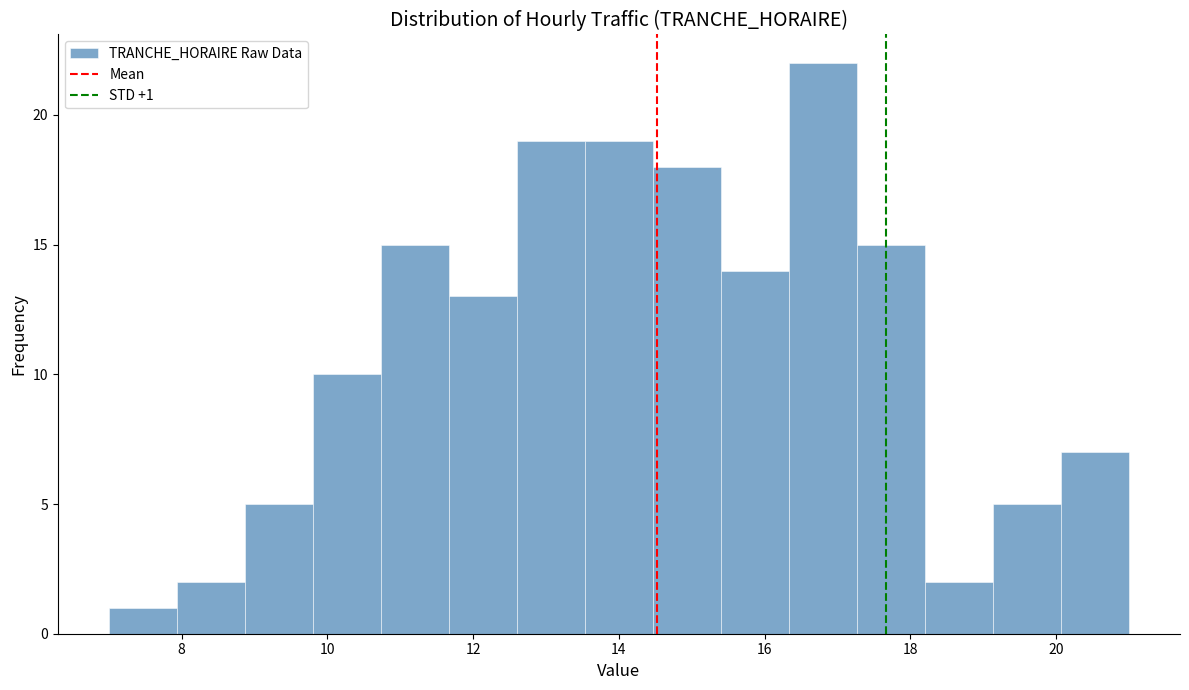

Which range on the x-axis has the tallest bar?

16.4 to 17.2